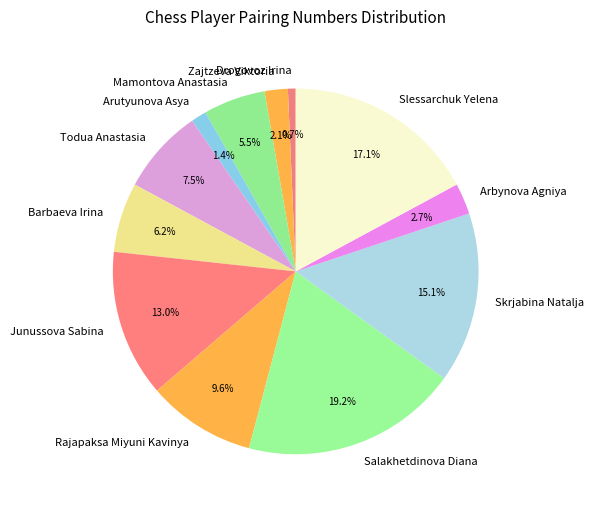

Is Arbynova Agniya the majority of the pie?

No